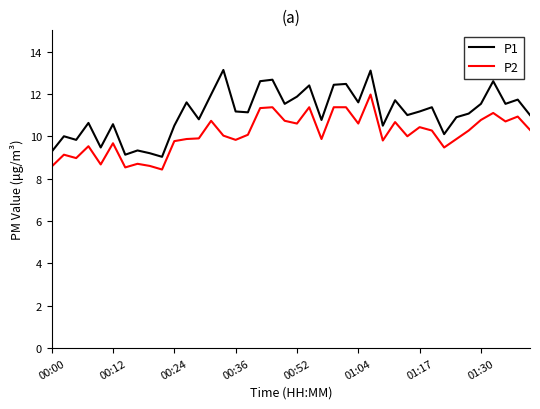

Which series has the largest total across all categories?

P1